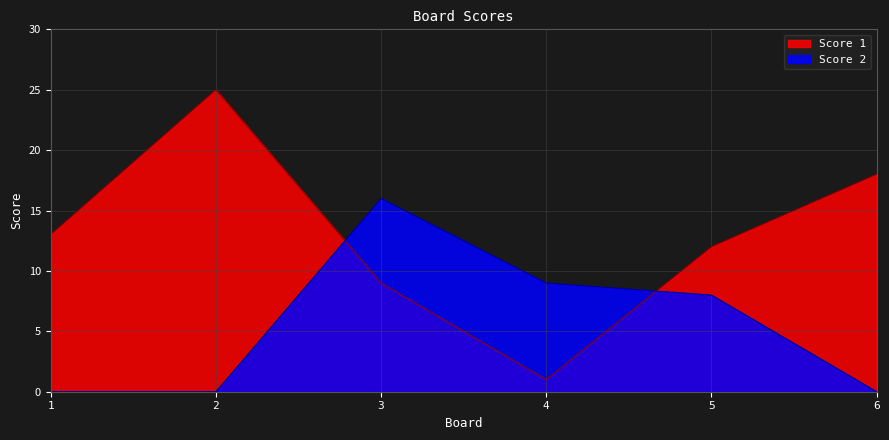

Which series has the largest total across all categories?

Score 1